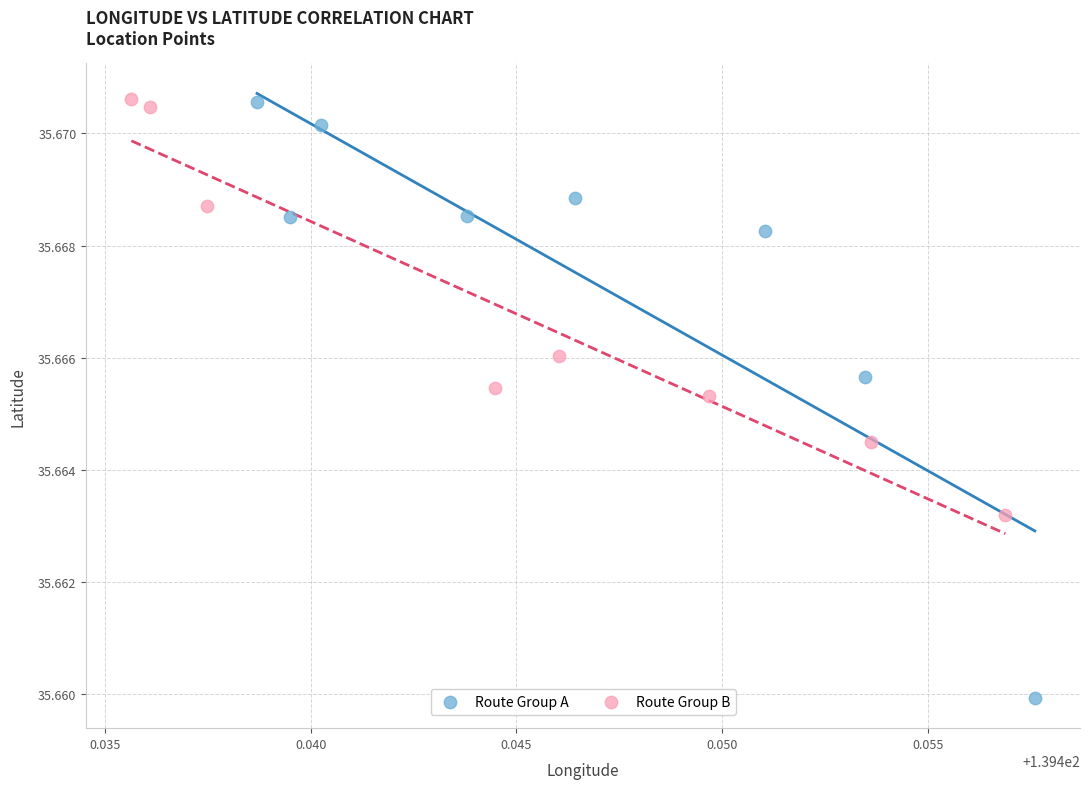

Which series has the largest Y range (max minus min)?

Route Group A